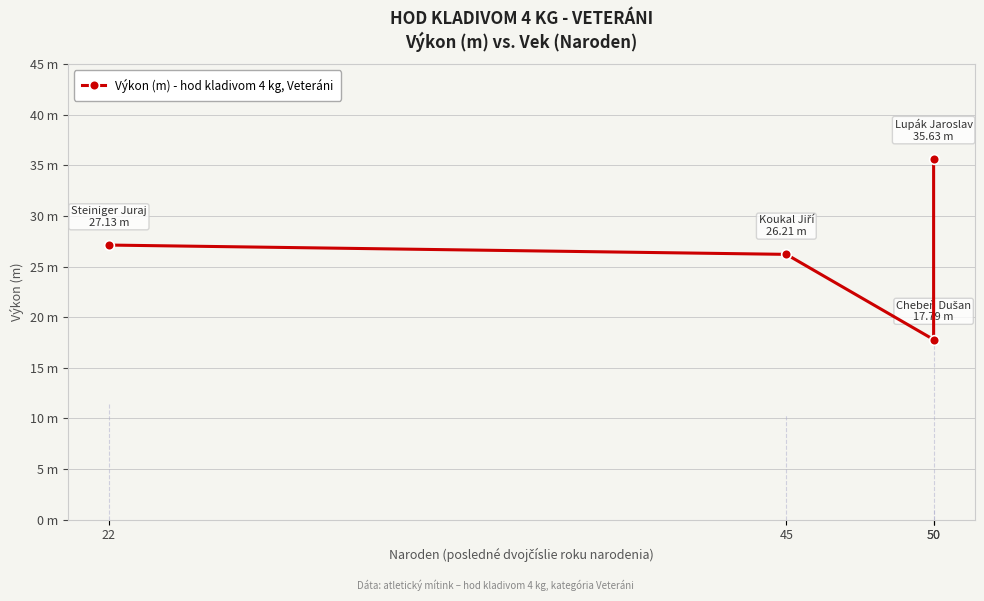

What is the sum of all values?

106.8